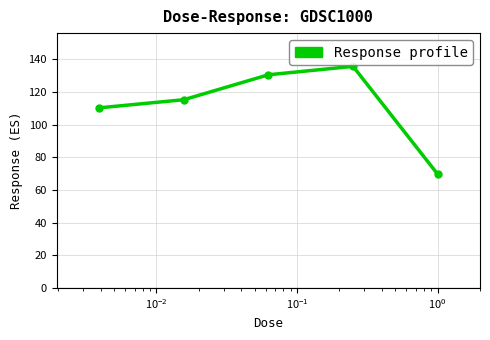

What is the value of the 5th point from the left?

69.6